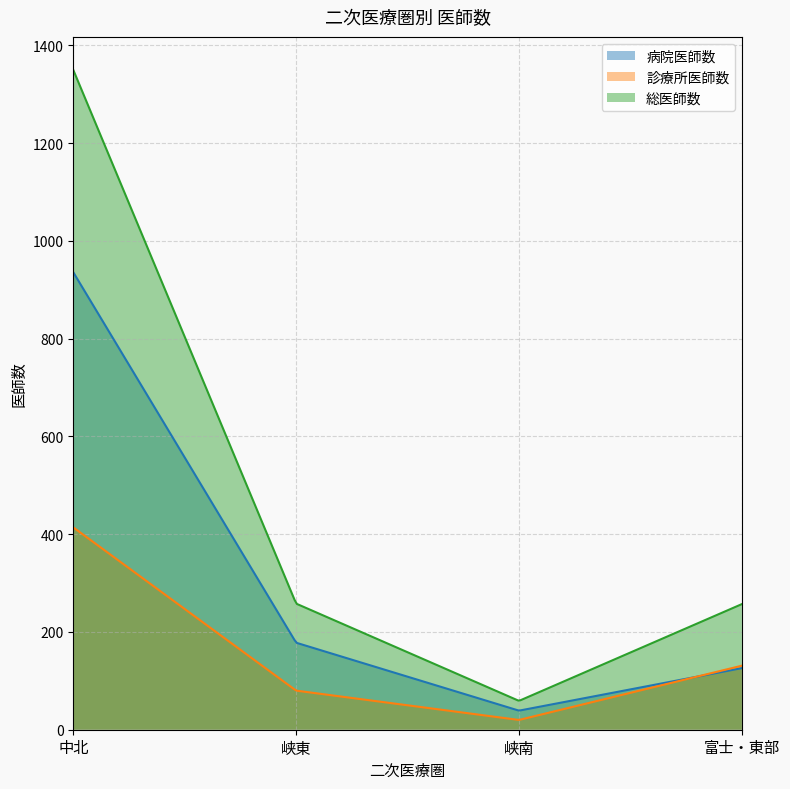

At which category does the chart reach its peak across all series?

中北